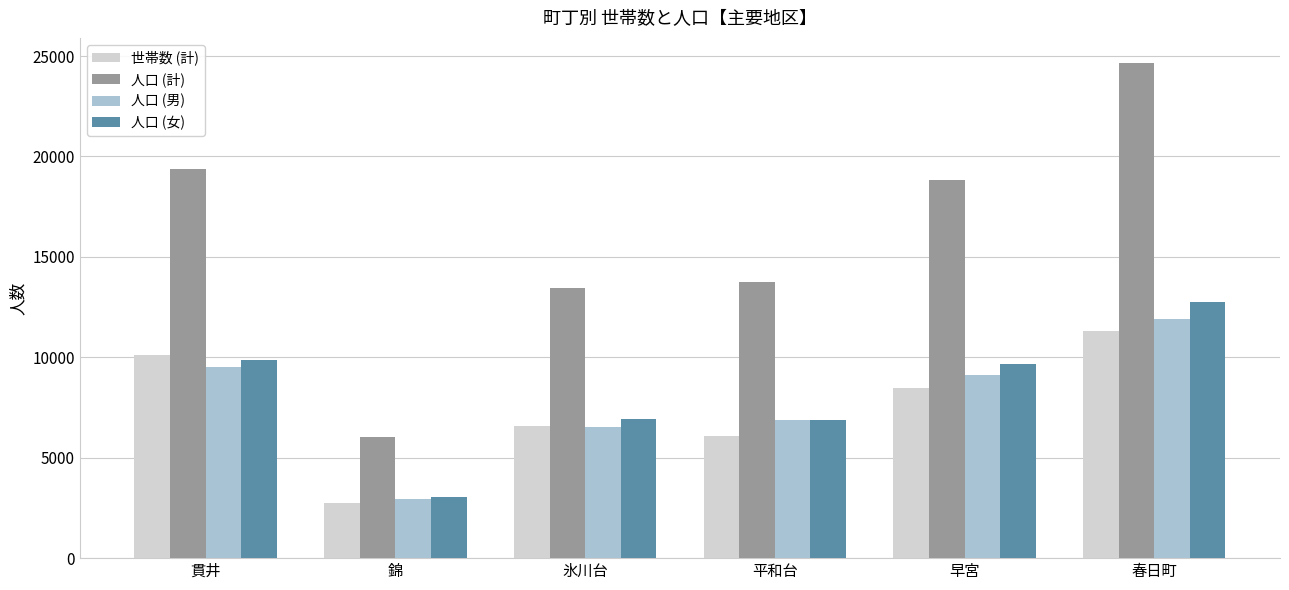

Which series has the largest total across all categories?

人口 (計)